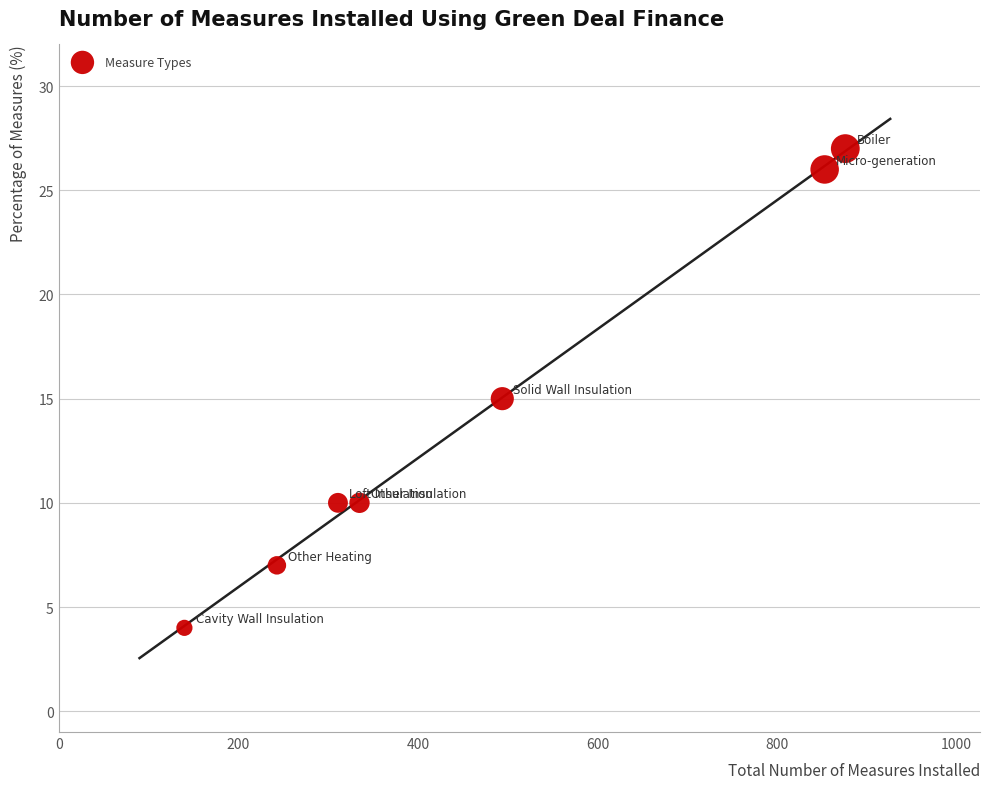

What is the range of Y values (max minus min)?

23